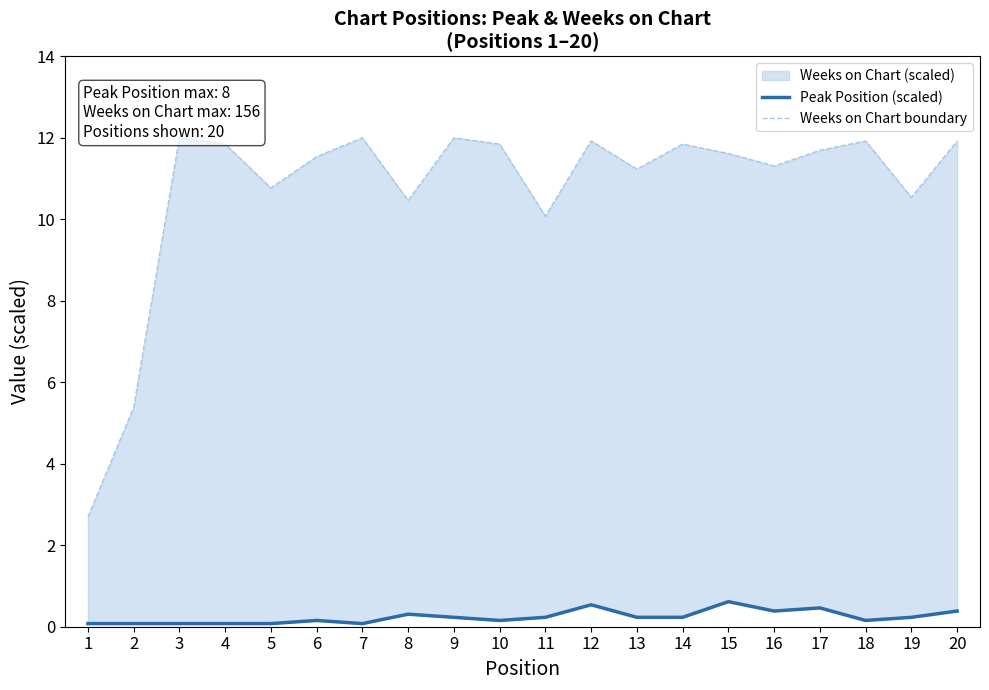

What is the value of the Peak Position (scaled) point at the 2nd from the left?

0.1